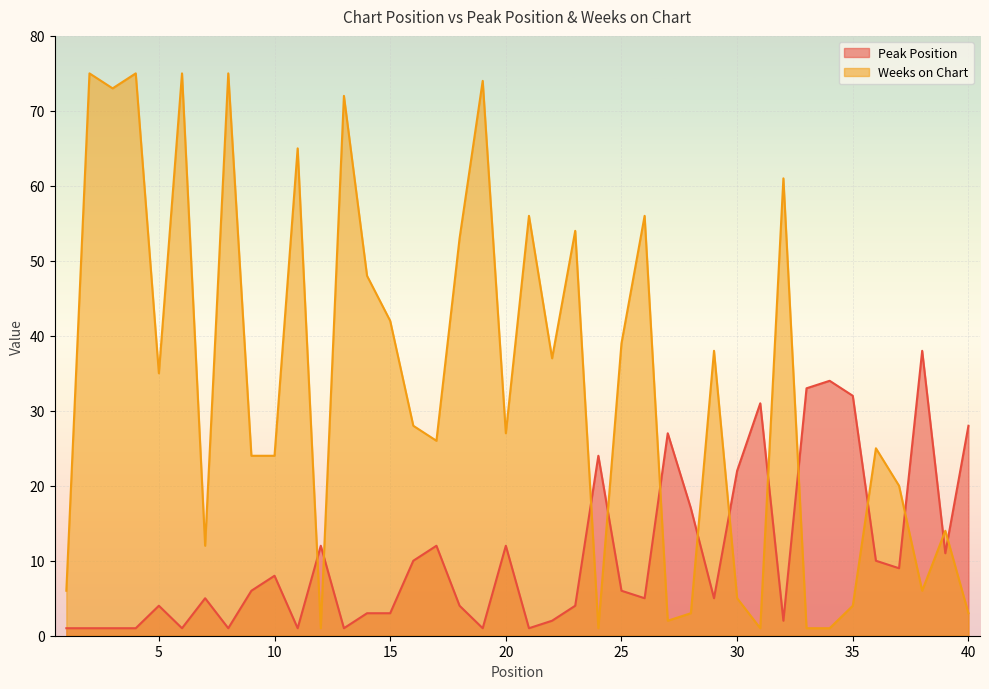

True or false: Peak Position has a value of 7 at 26.

False